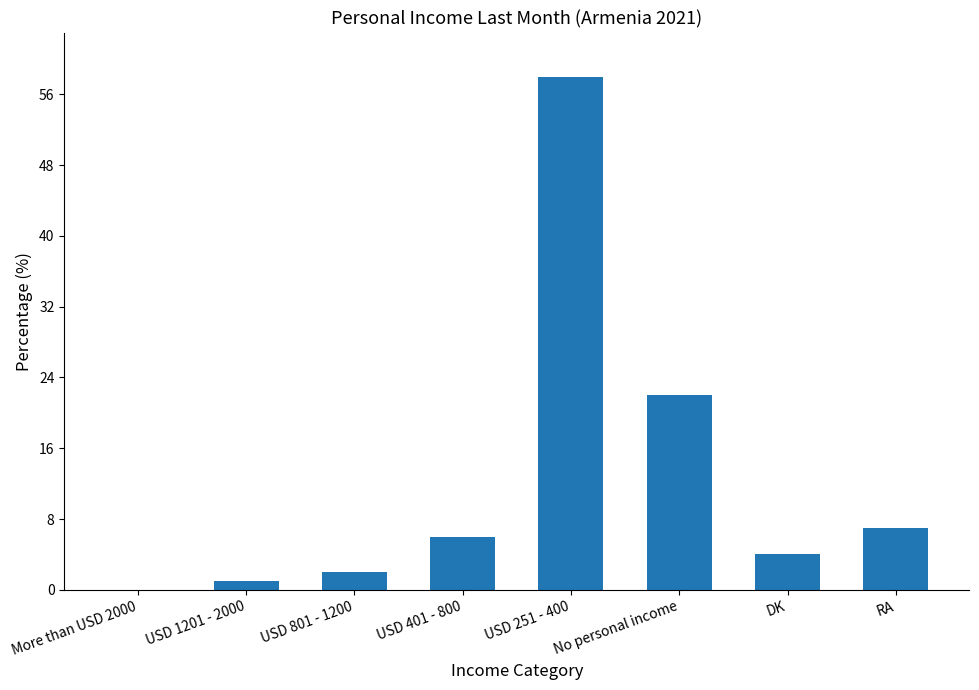

Which category has the highest value across all series?

USD 251 - 400